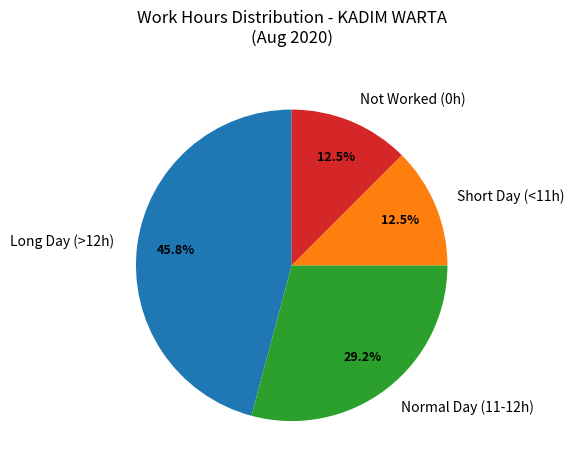

Is there any slice that represents more than half of the pie?

No